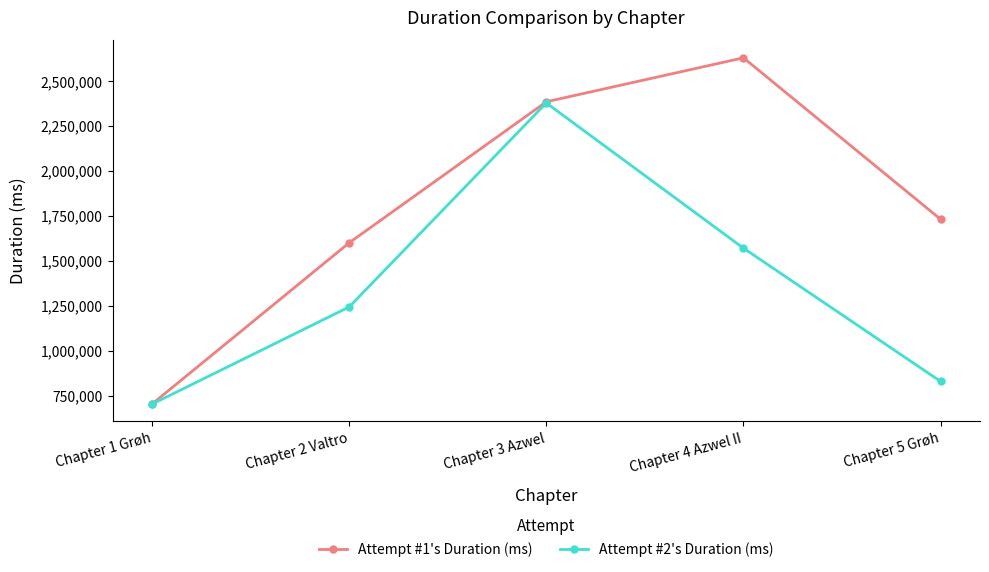

True or false: Attempt #2's Duration (ms) has a value of 317757 at Chapter 4 Azwel II.

False